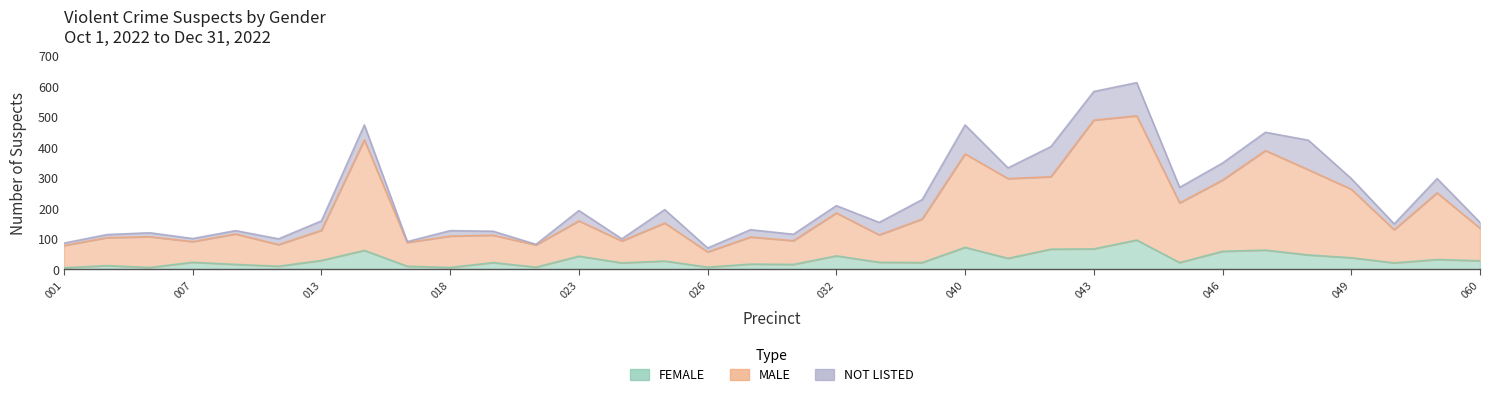

Which series has the widest spread of values?

MALE